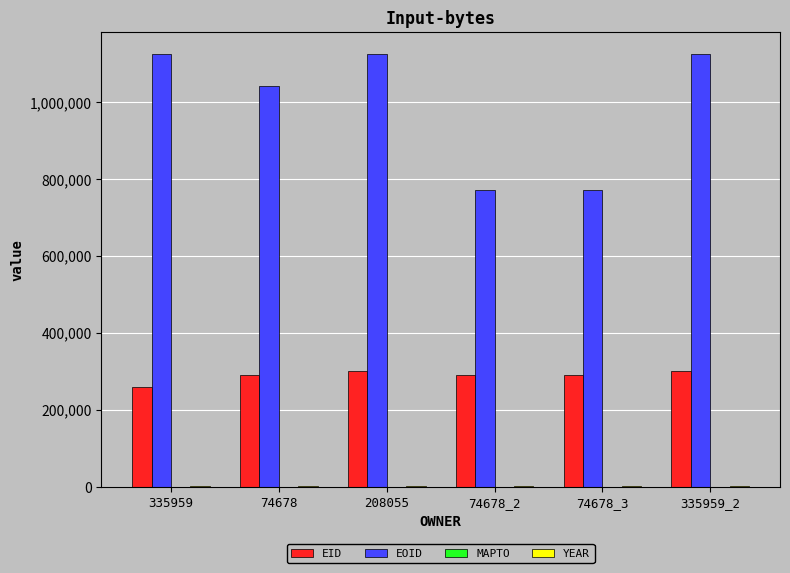

True or false: EOID has a value of 1848223 at 335959.

False